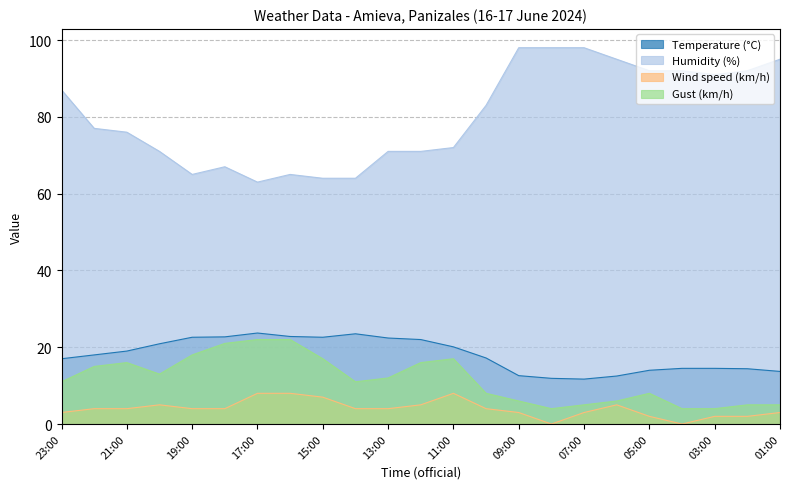

True or false: Humidity (%) has a value of 132.4 at 23:00.

False